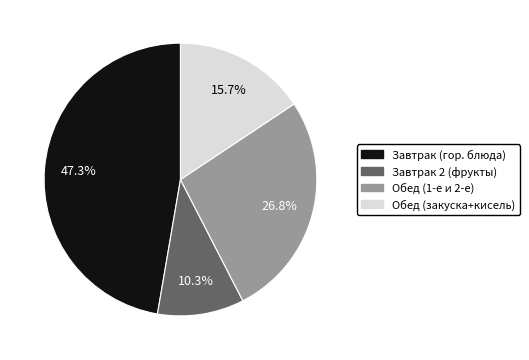

Count the number of slices in the pie.

4